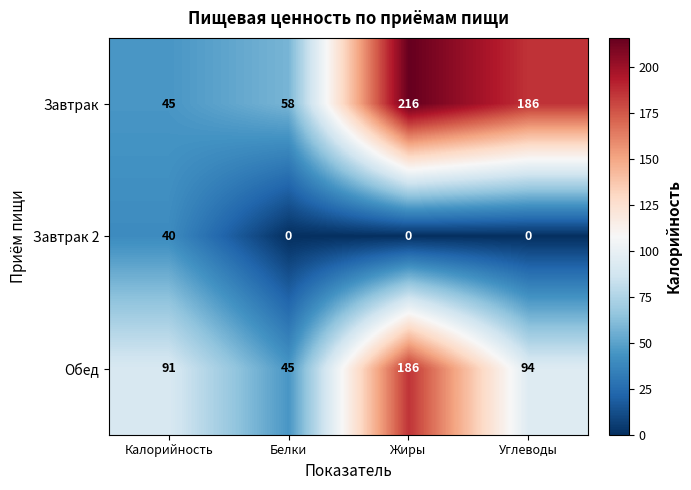

Reading right to left, list all the values displayed in this chart.

Завтрак: 186	216	58	45
Завтрак 2: 0	0	0	40
Обед: 94	186	45	91